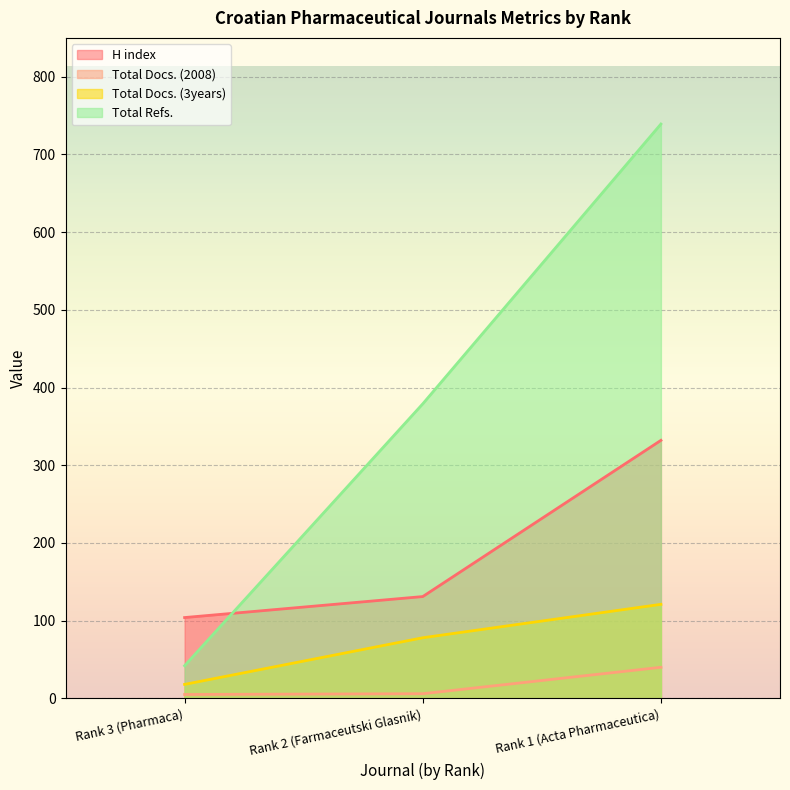

List the labels in order of Total Docs. (3years) value, smallest first.

Rank 3 (Pharmaca), Rank 2 (Farmaceutski Glasnik), Rank 1 (Acta Pharmaceutica)